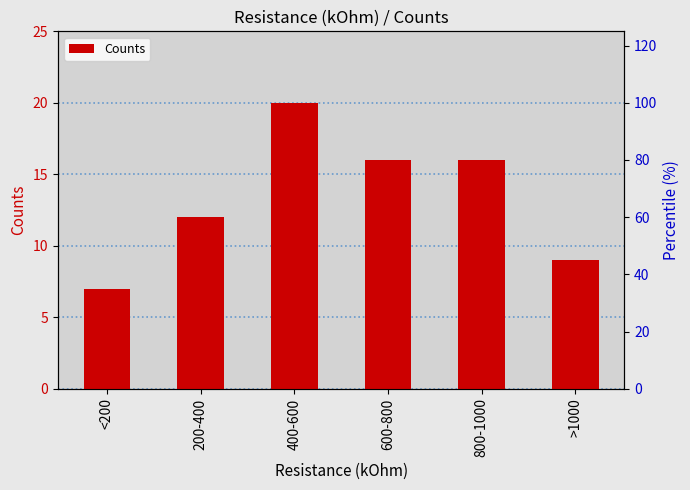

Reading right to left, extract all data points from this chart.

>1000=9	800-1000=16	600-800=16	400-600=20	200-400=12	<200=7